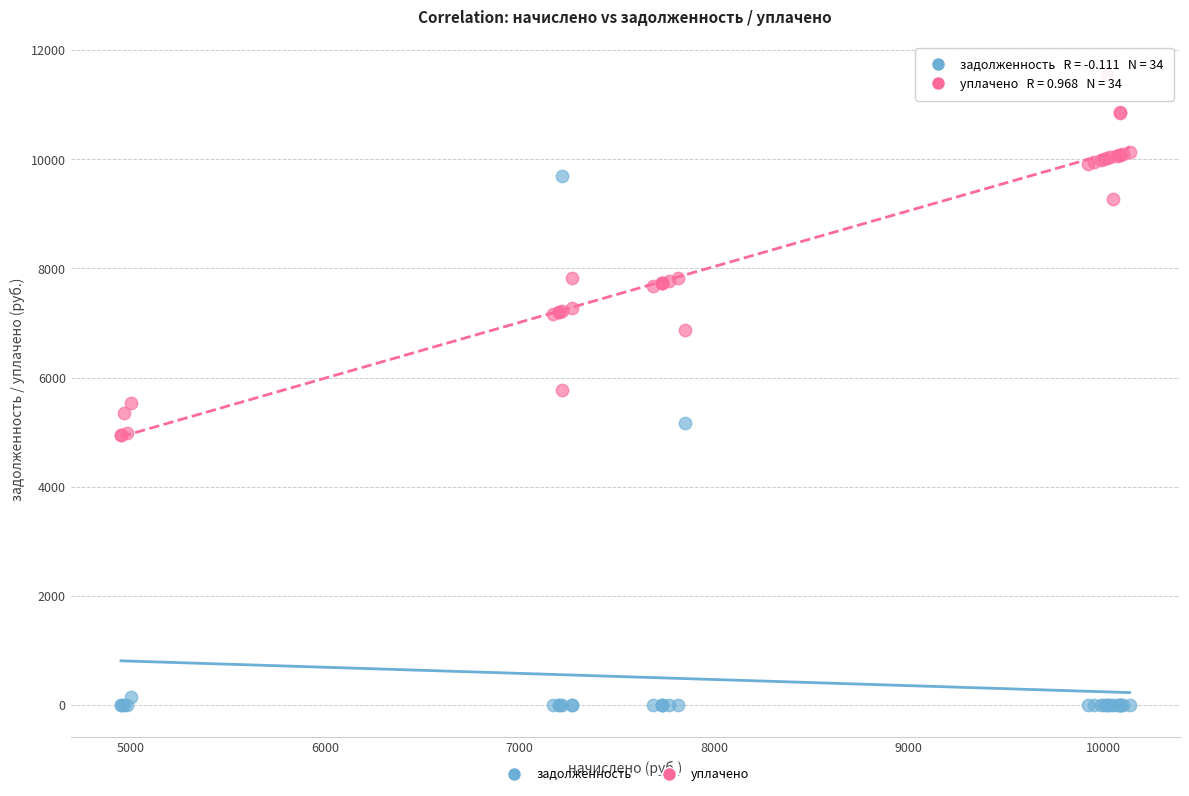

Which series contains the lowest Y value?

задолженность